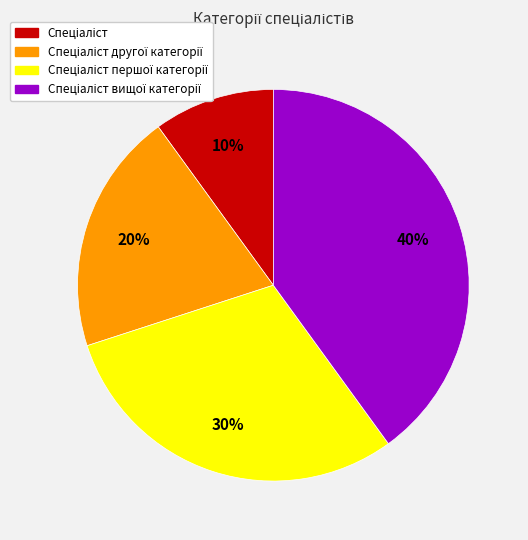

To the nearest percent, what is the difference between the largest and smallest slice percentages?

30%